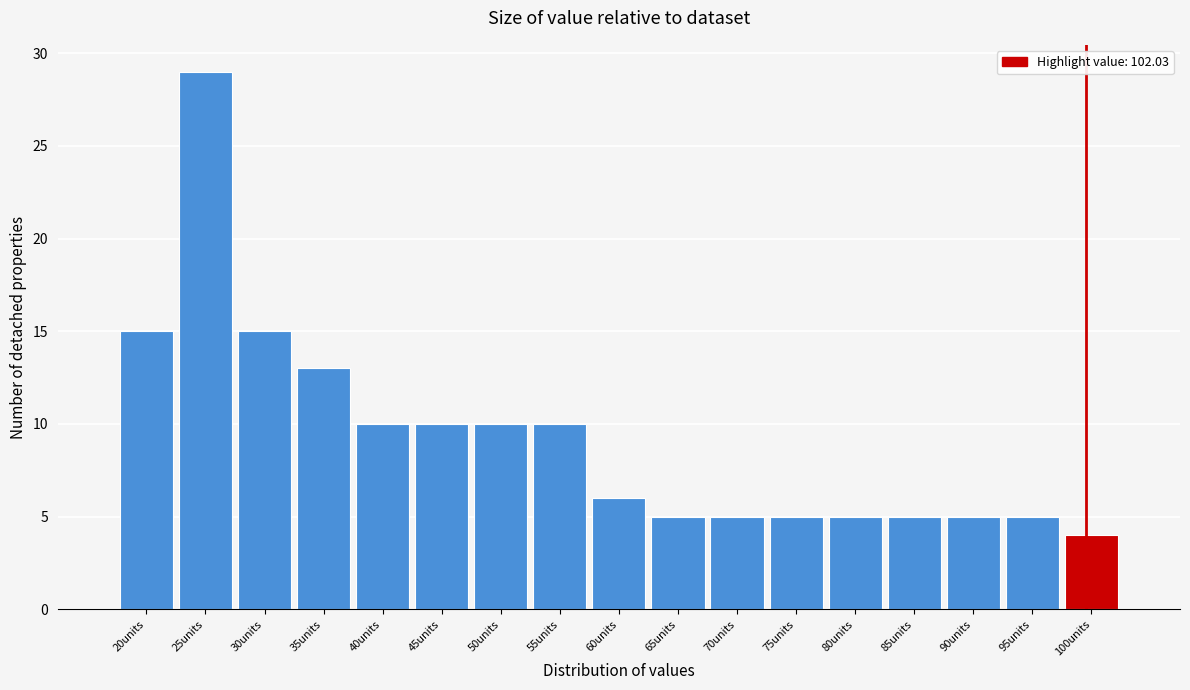

Reading left to right, list all the values displayed in this chart.

20units=15	25units=29	30units=15	35units=13	40units=10	45units=10	50units=10	55units=10	60units=6	65units=5	70units=5	75units=5	80units=5	85units=5	90units=5	95units=5	100units=4